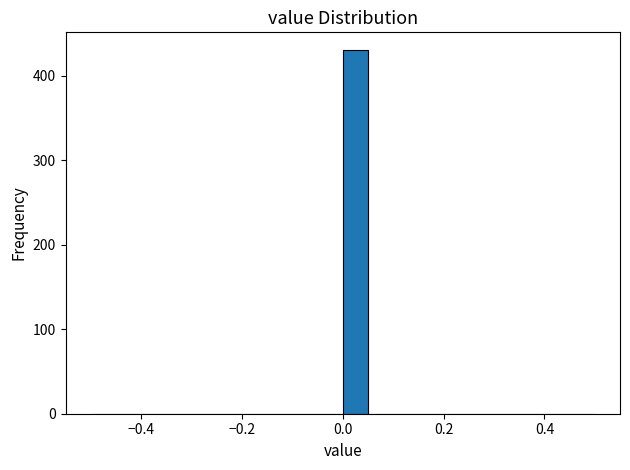

Around what value on the x-axis is the tallest bar? Give the approximate position of its centre, as read against the axis.

0.02